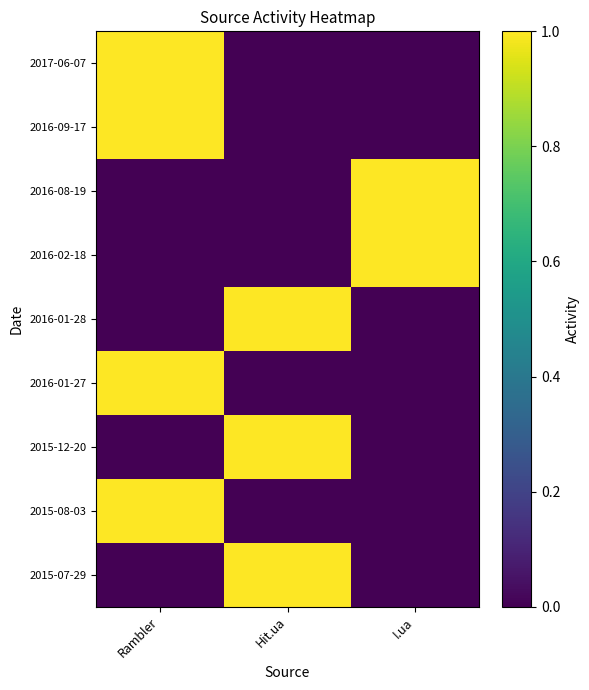

How many series are shown in this chart?

9